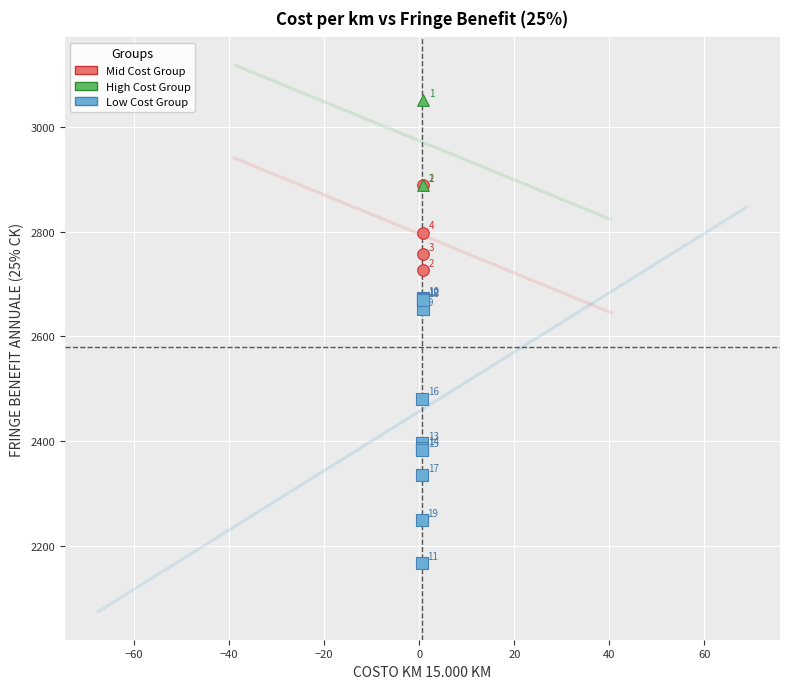

What are all the series names shown in the legend?

Mid Cost Group, High Cost Group, Low Cost Group